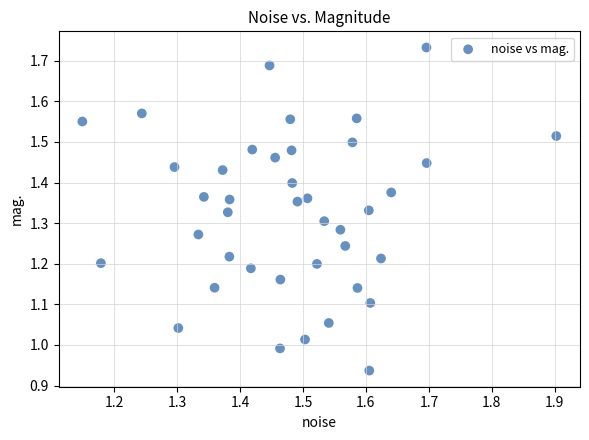

What is the range of X values (max minus min)?

0.8